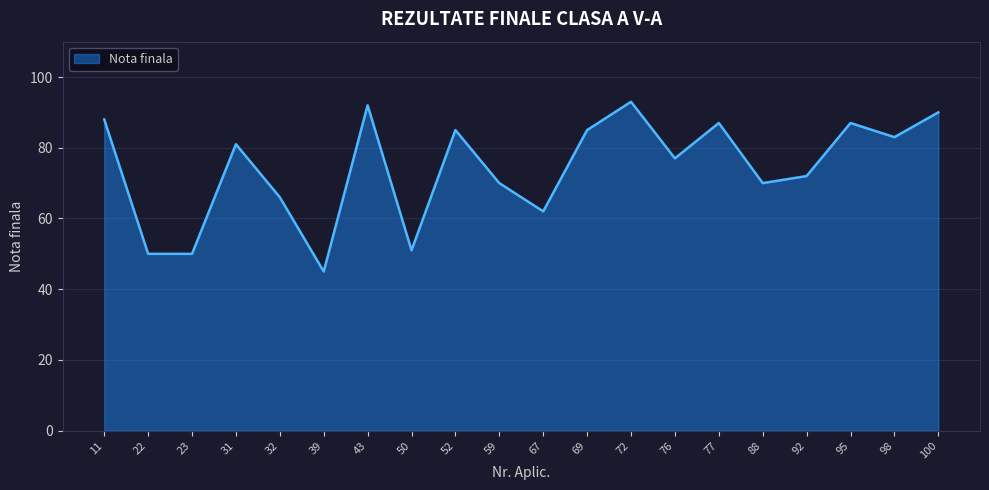

What is the maximum value shown in the chart?

93